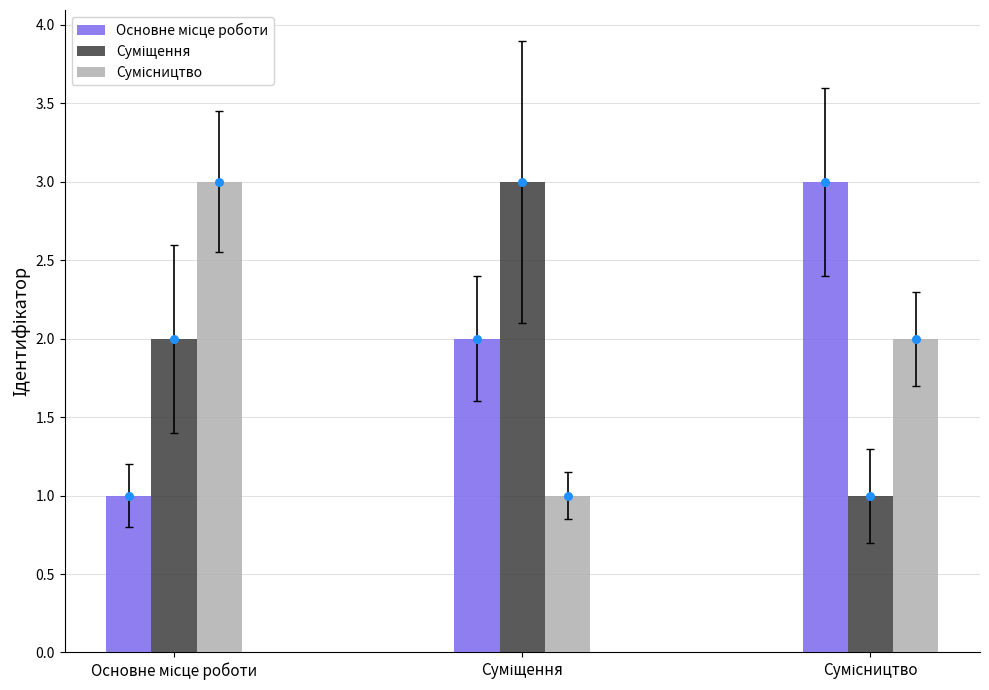

At how many categories does at least one series exceed 2?

3